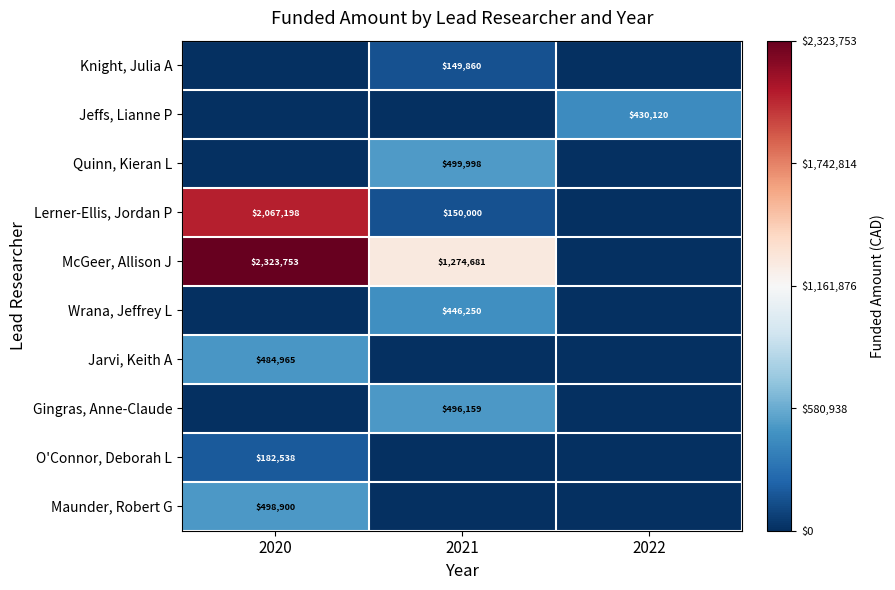

Is the value of Wrana, Jeffrey L at 2021 greater than the value of O'Connor, Deborah L at 2020?

Yes